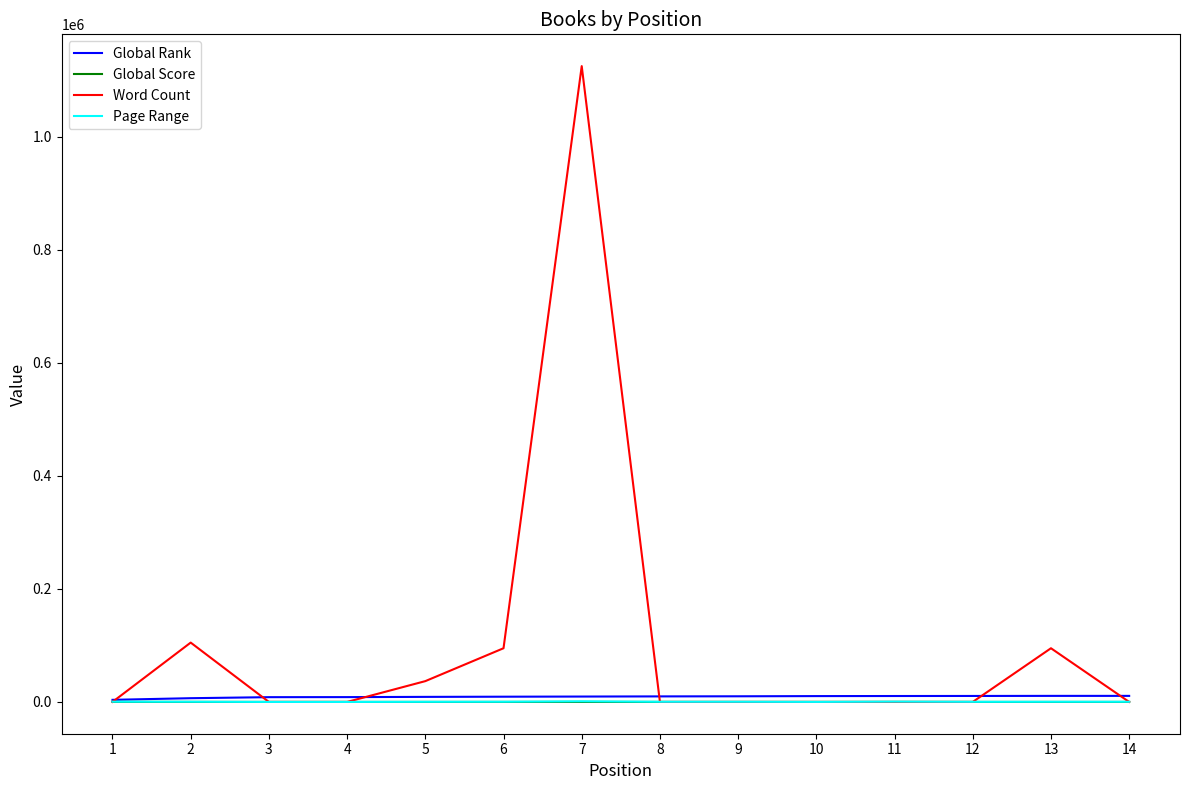

The Word Count series shows 27884 at 6. True or false?

False